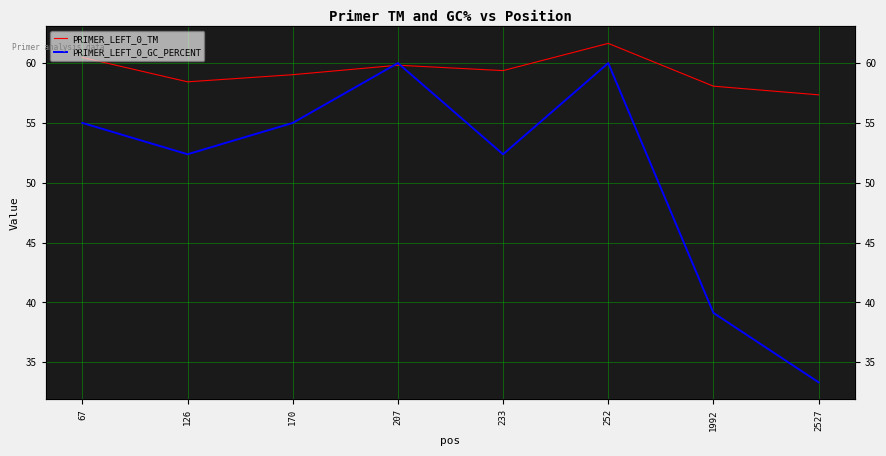

Rank the categories by PRIMER_LEFT_0_GC_PERCENT value from highest to lowest.

207, 252, 67, 170, 126, 233, 1992, 2527